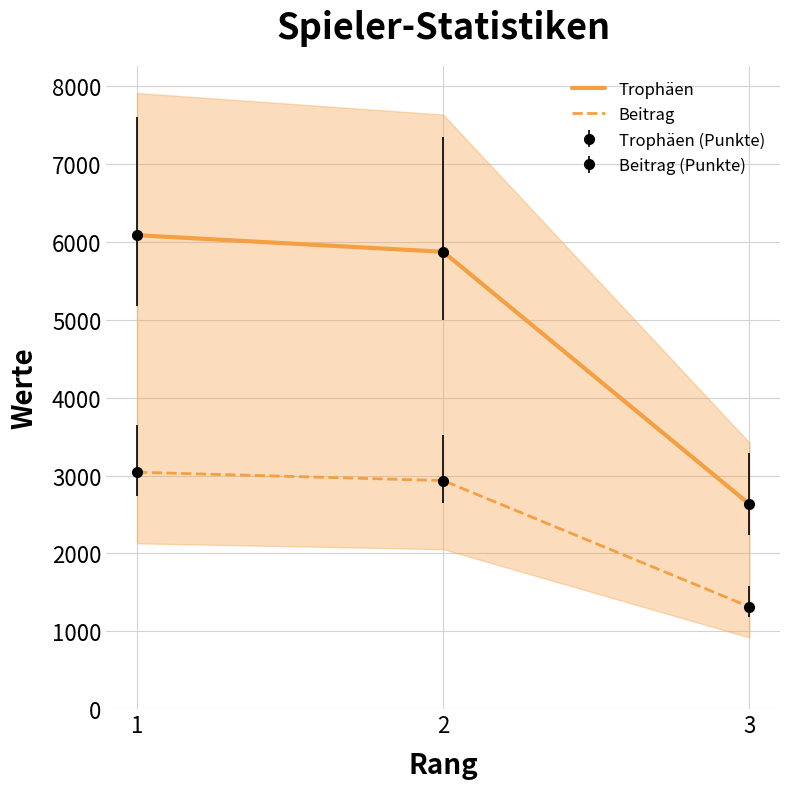

Does the chart have visible grid lines?

Yes